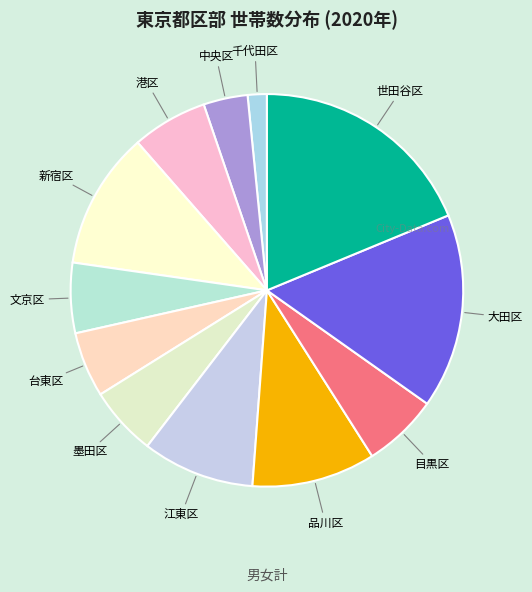

Which category has the biggest portion of the pie?

世田谷区